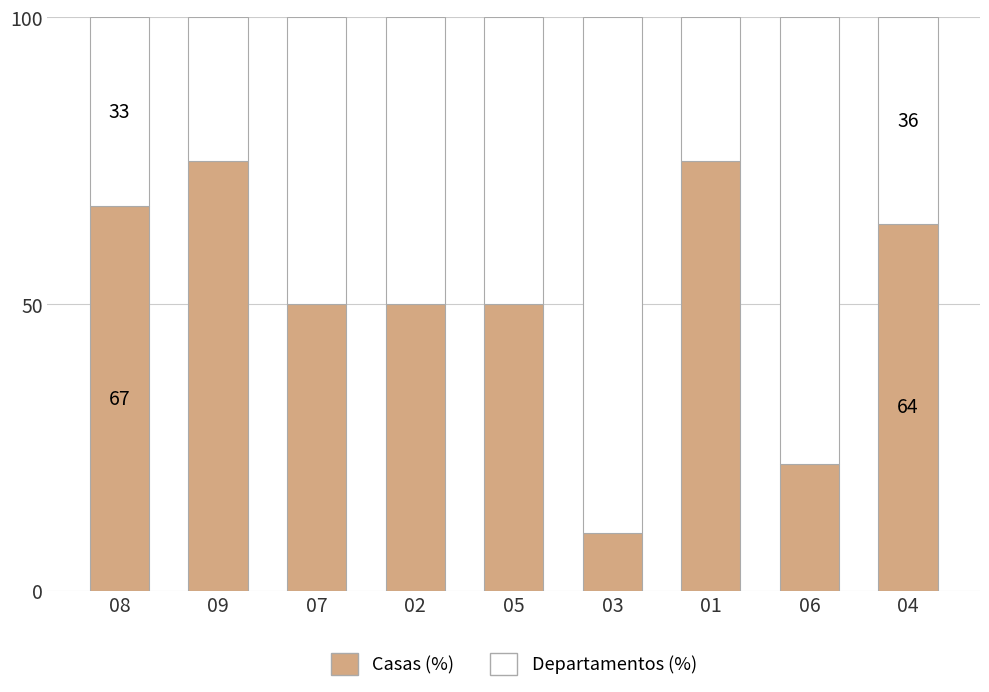

Read the Casas (%) value at 03.

10